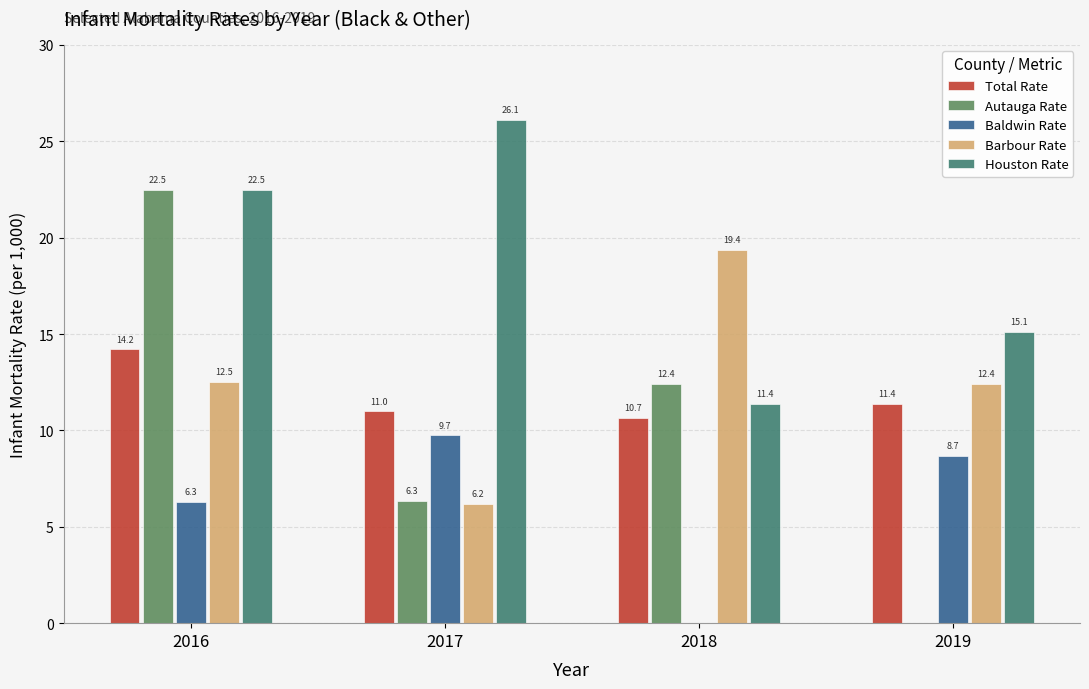

Which category has the highest value in the Autauga Rate series?

2016